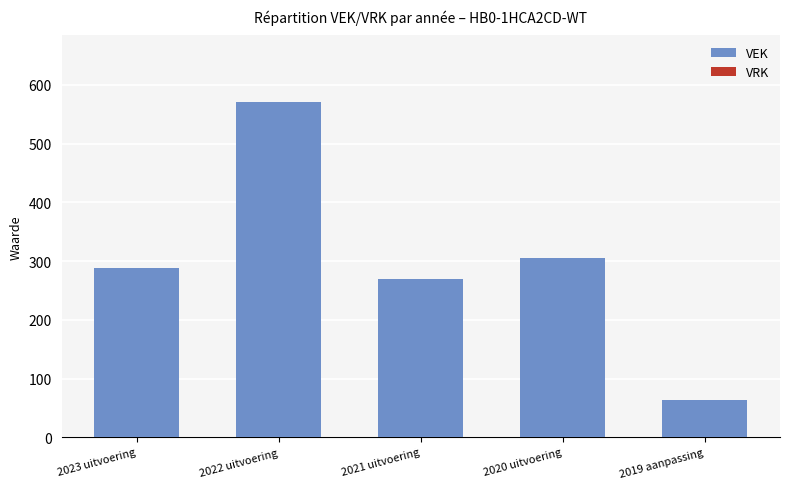

Reading right to left, transcribe all the data shown in this chart.

64	305	270	570	288